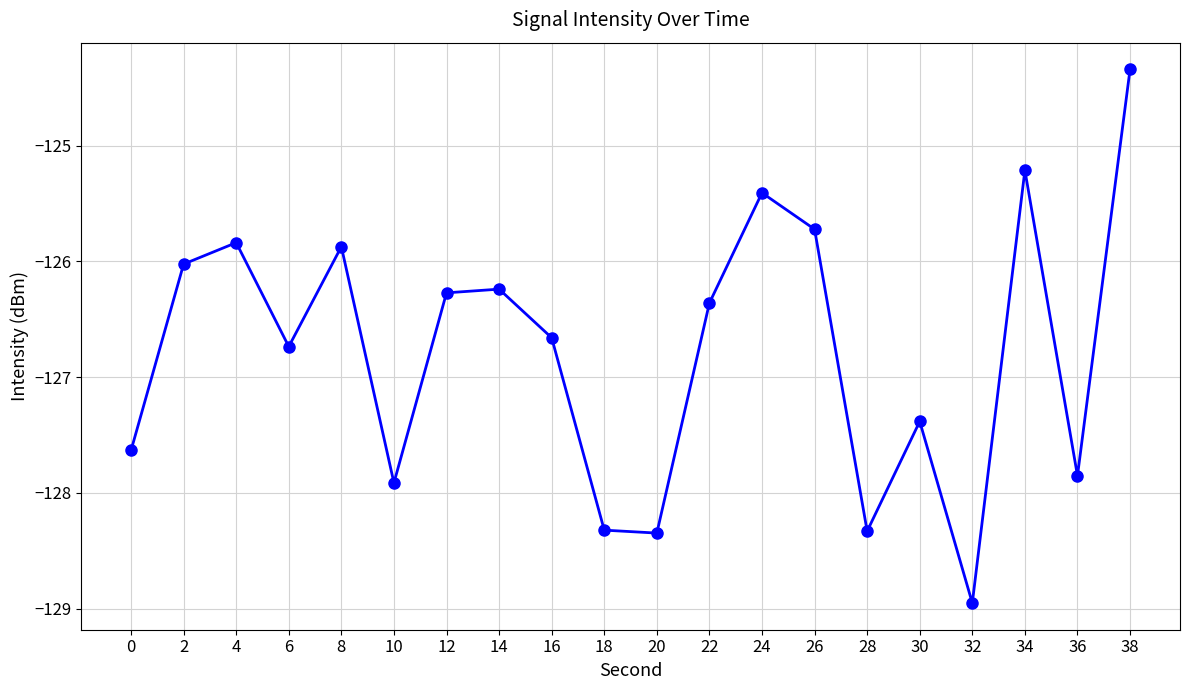

Count the number of values greater than -126.

6